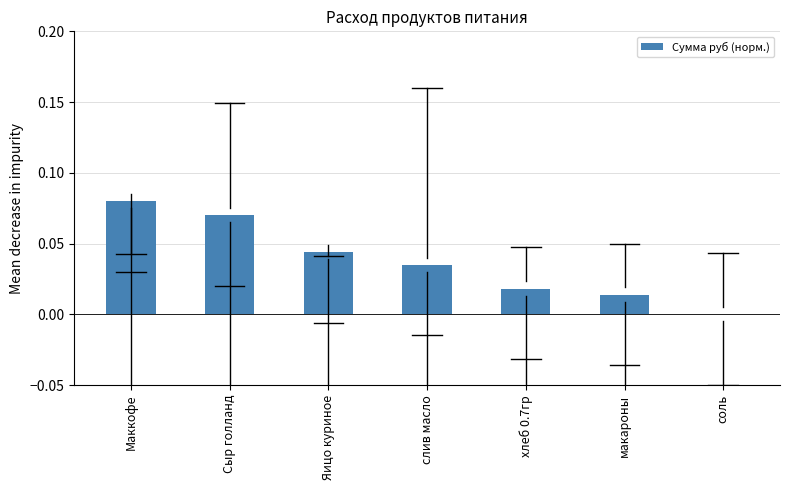

Between слив масло and макароны, which is larger?

слив масло